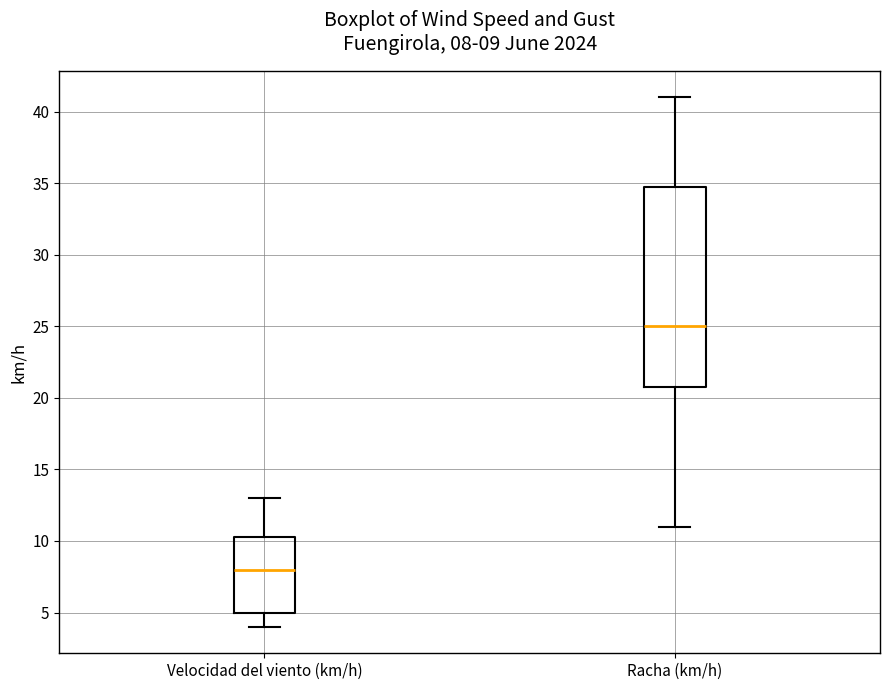

Comparing the boxes themselves (not the whiskers), which one is the tallest?

Racha (km/h)